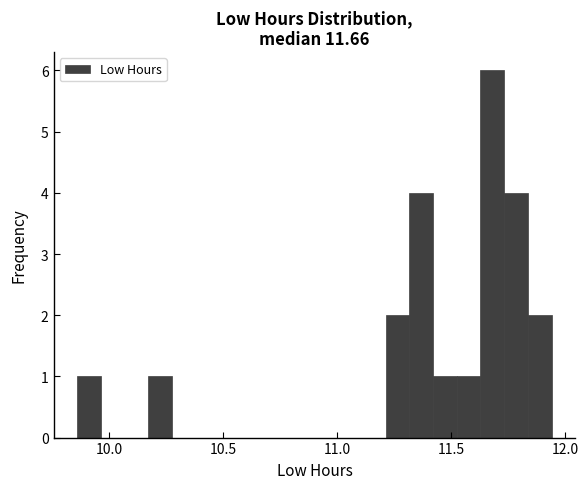

Around what value on the x-axis is the tallest bar? Give the approximate position of its centre, as read against the axis.

11.70